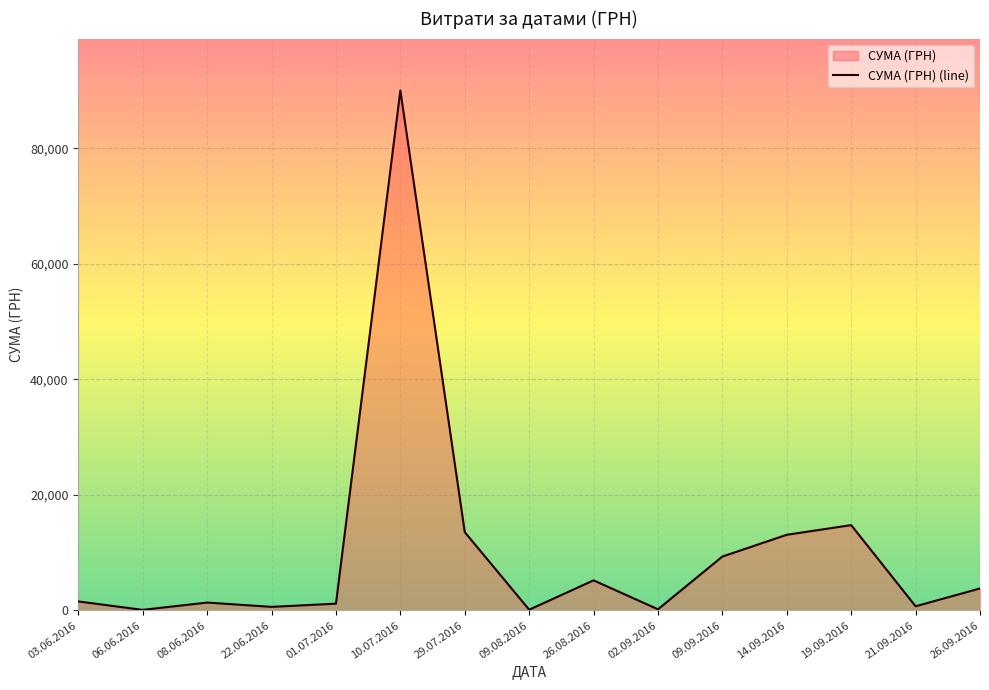

Reading right to left, what are all the values shown in this chart?

26.09.2016=3811.9	21.09.2016=726.0	19.09.2016=14777.2	14.09.2016=13105.1	09.09.2016=9336.0	02.09.2016=204.3	26.08.2016=5215.7	09.08.2016=135.0	29.07.2016=13562.3	10.07.2016=90000.0	01.07.2016=1178.0	22.06.2016=625.0	08.06.2016=1370.0	06.06.2016=108.0	03.06.2016=1562.0